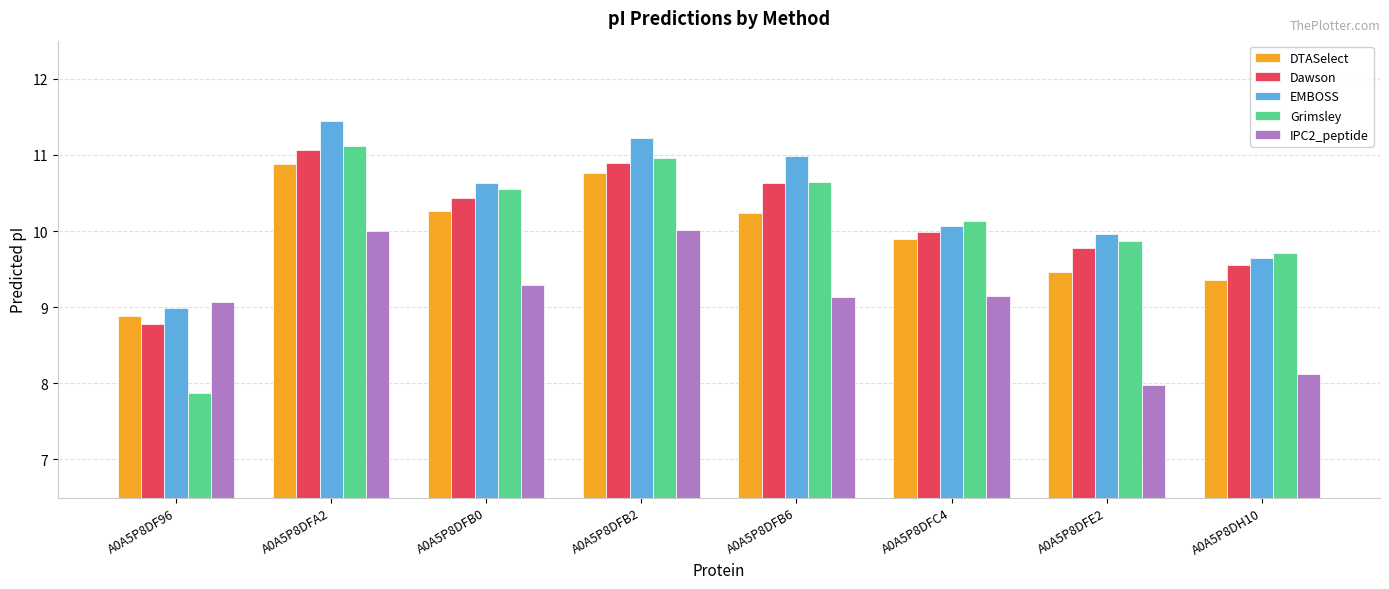

At which category does the chart reach its peak across all series?

A0A5P8DFA2